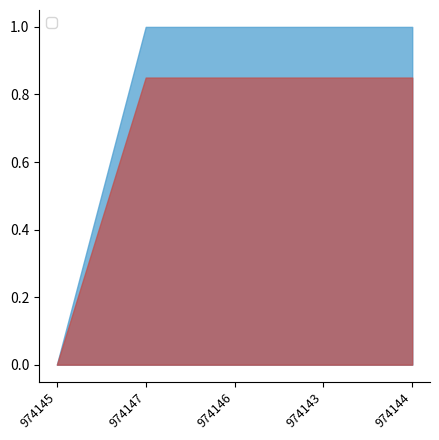

Reading left to right, list all the values displayed in this chart.

0	1	1	1	1